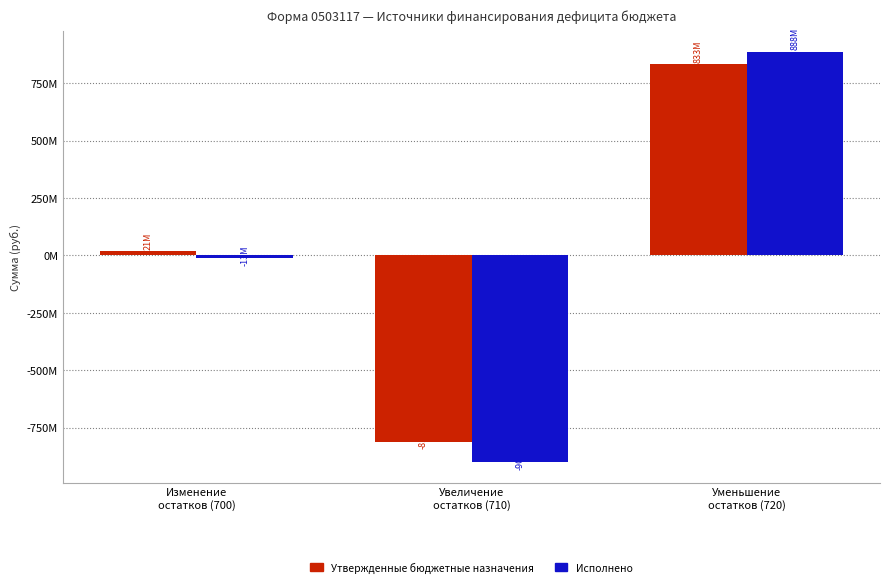

What is the approximate value of Утвержденные бюджетные назначения at Изменение
остатков (700)?

20804450.8